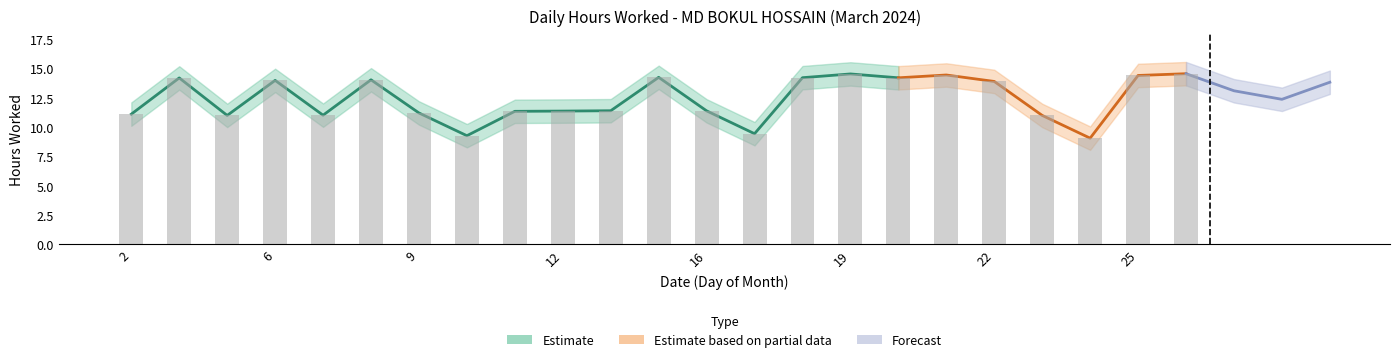

Where is Hours Worked nearest to the value 11?

5